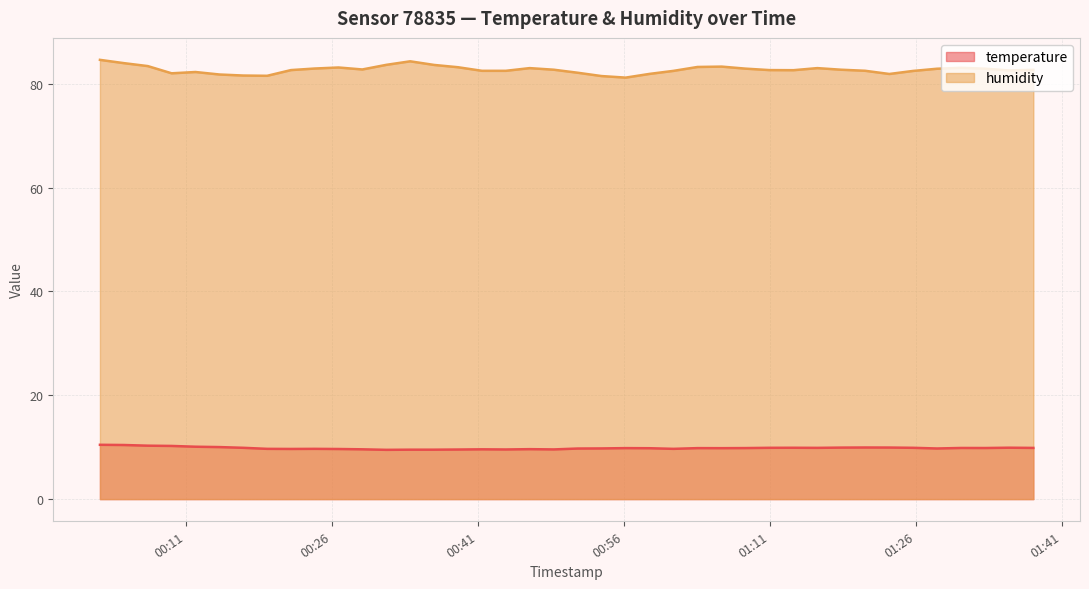

Which series has the largest total across all categories?

humidity